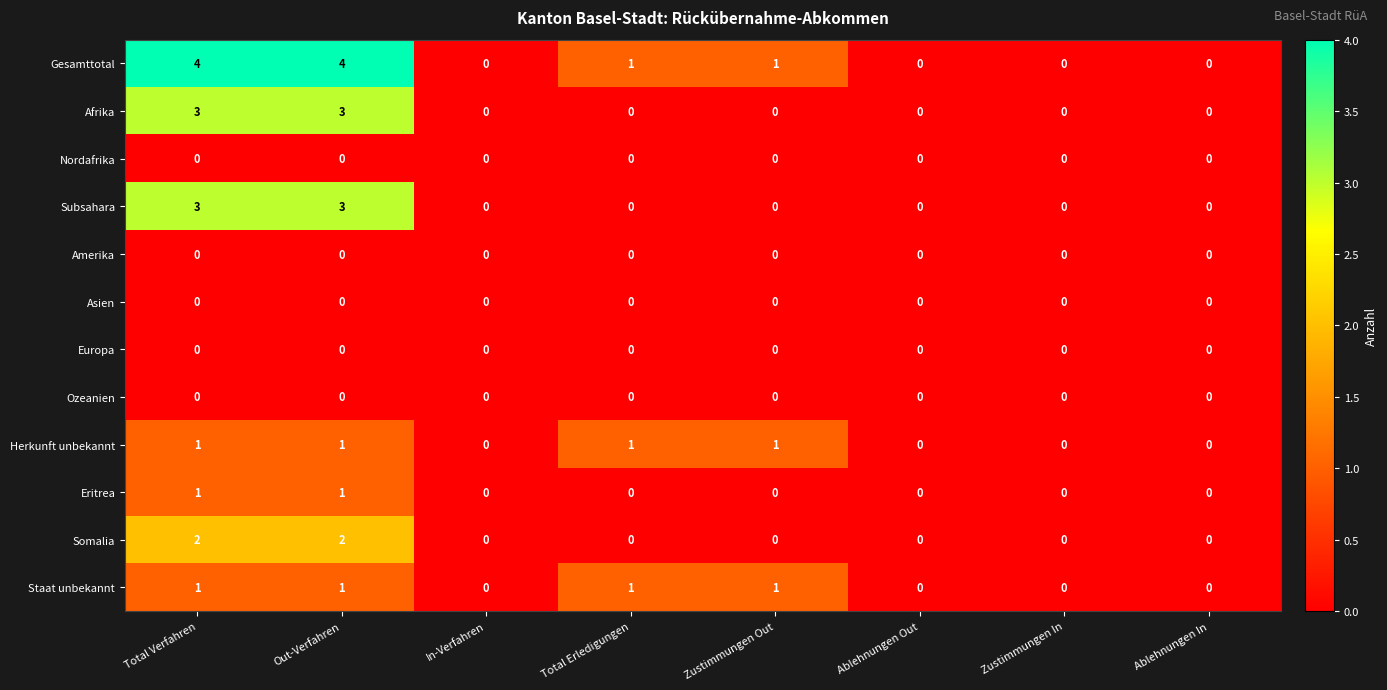

What is the spread (max minus min) of values at Total Verfahren?

4